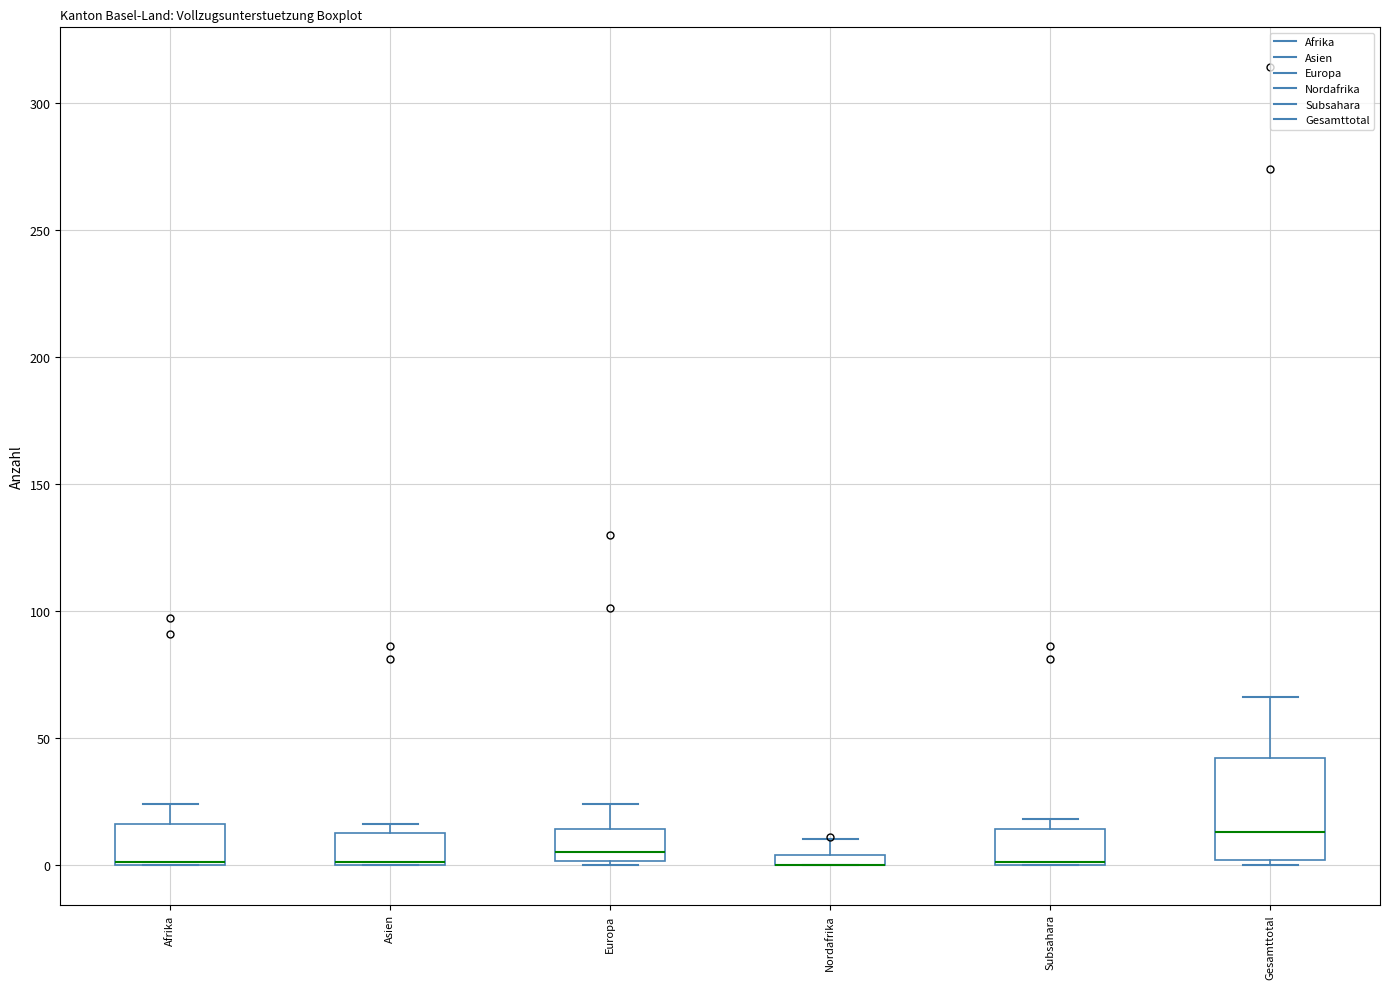

Which box is the tallest, from its lower edge to its upper edge?

Gesamttotal